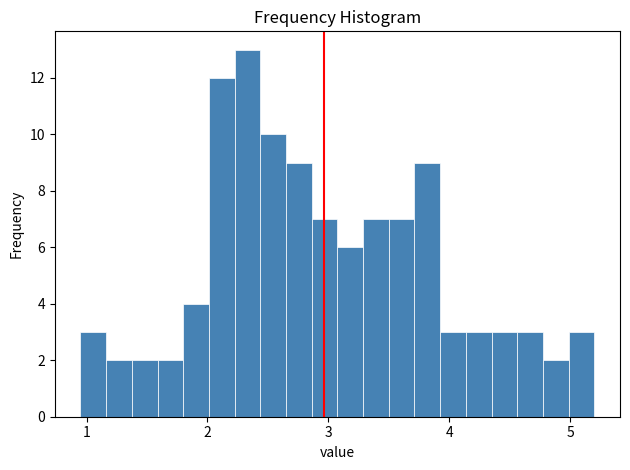

Read against the x-axis, roughly where is the centre of the tallest bar?

2.3